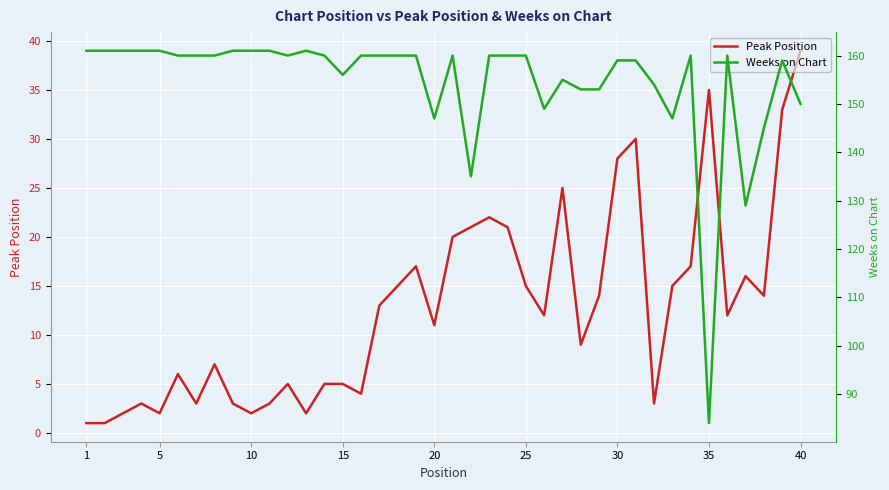

The value of Weeks on Chart at 35 is 144. True or false?

False